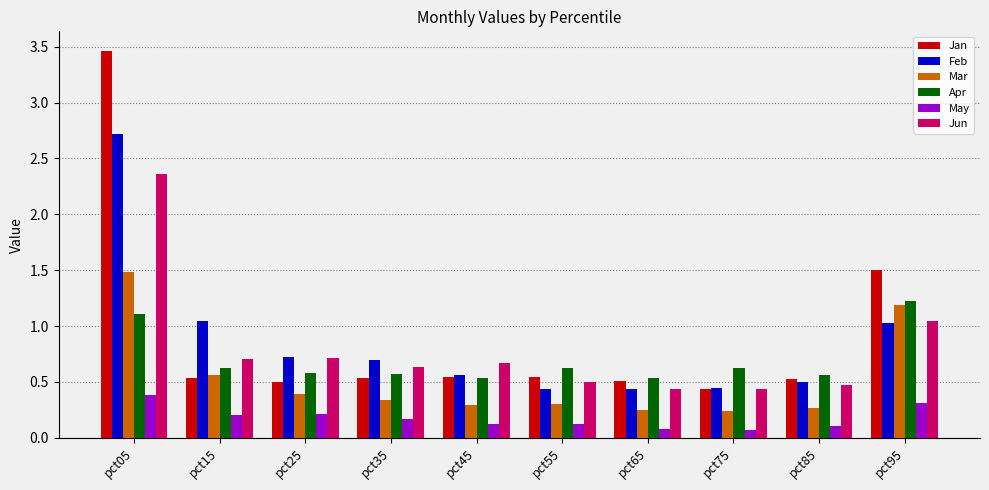

What is the maximum value shown in the chart?

3.5